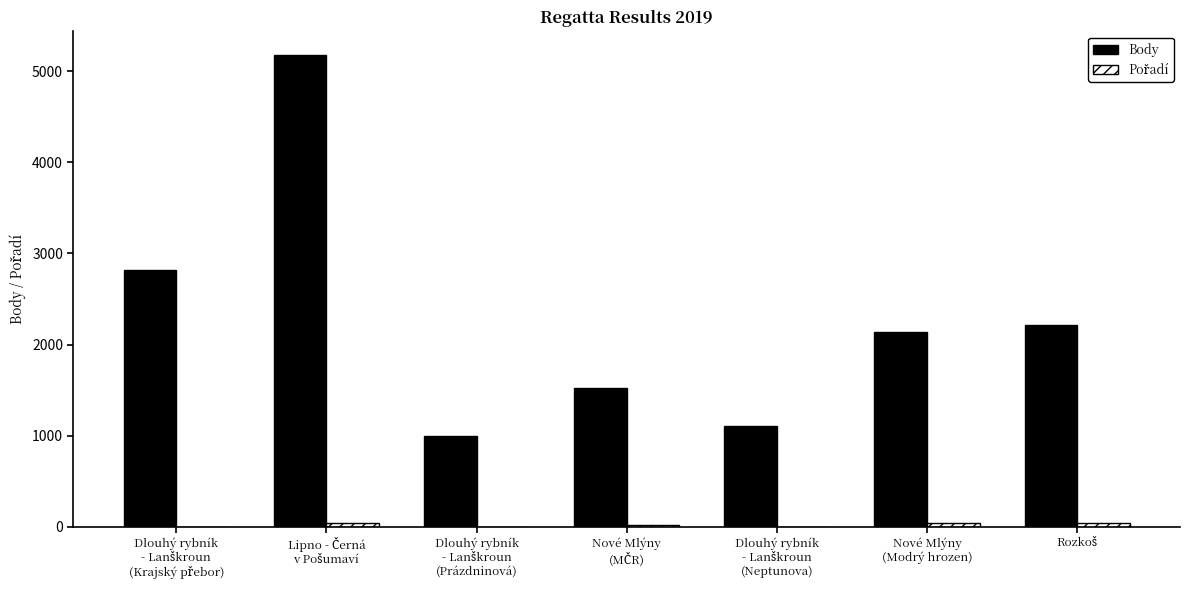

What is the sum of all Body values?

15965